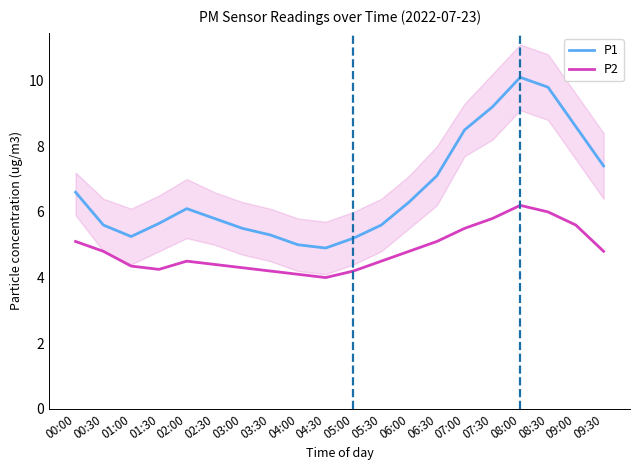

Which series has the largest range (max minus min)?

P1